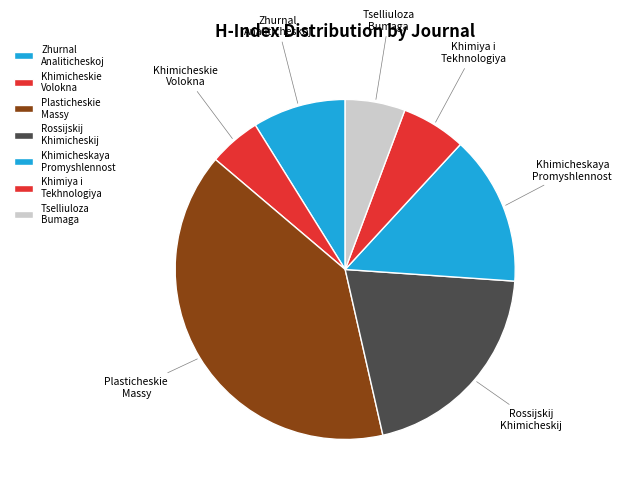

What is the smallest slice in the pie chart?

Khimicheskie Volokna